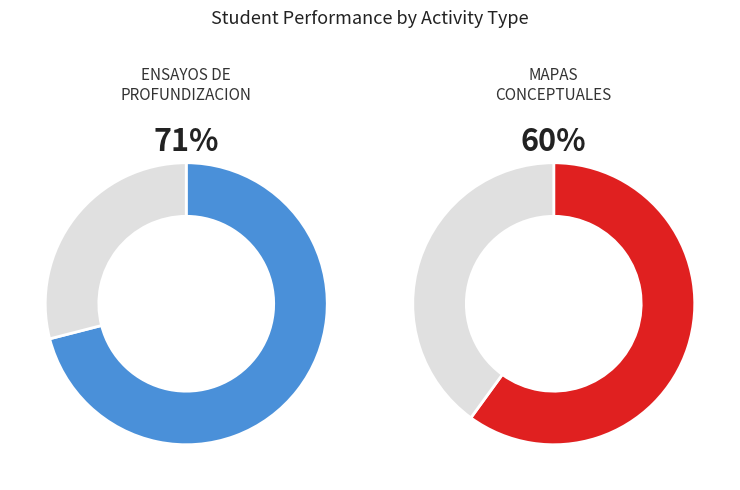

True or false: LOZANO LEGUIZAMON SANDRA CECILIA accounts for 15% of the total.

False